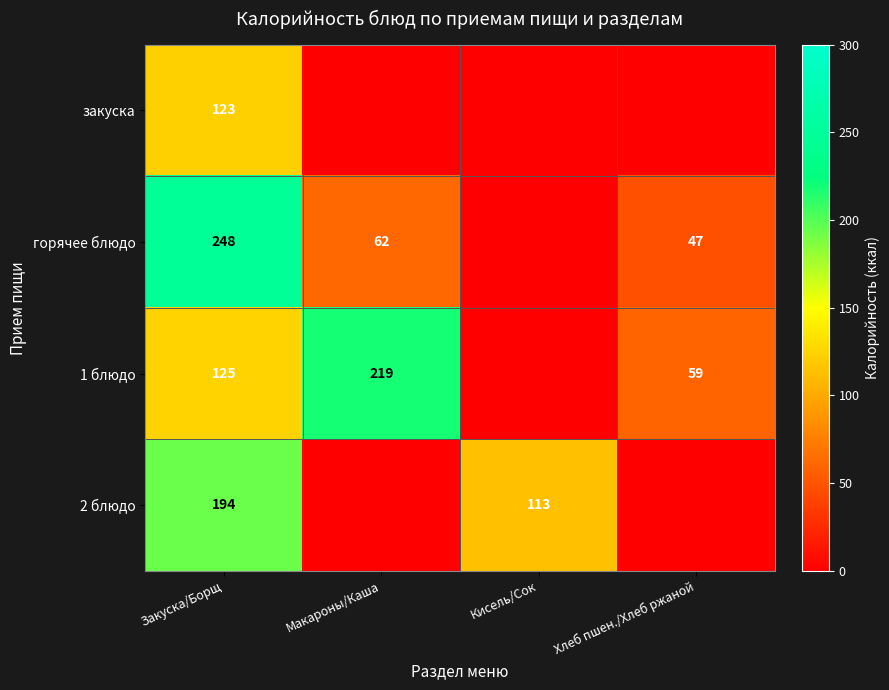

What is the sum of the горячее блюдо values at Хлеб пшен./Хлеб ржаной and Закуска/Борщ?

295